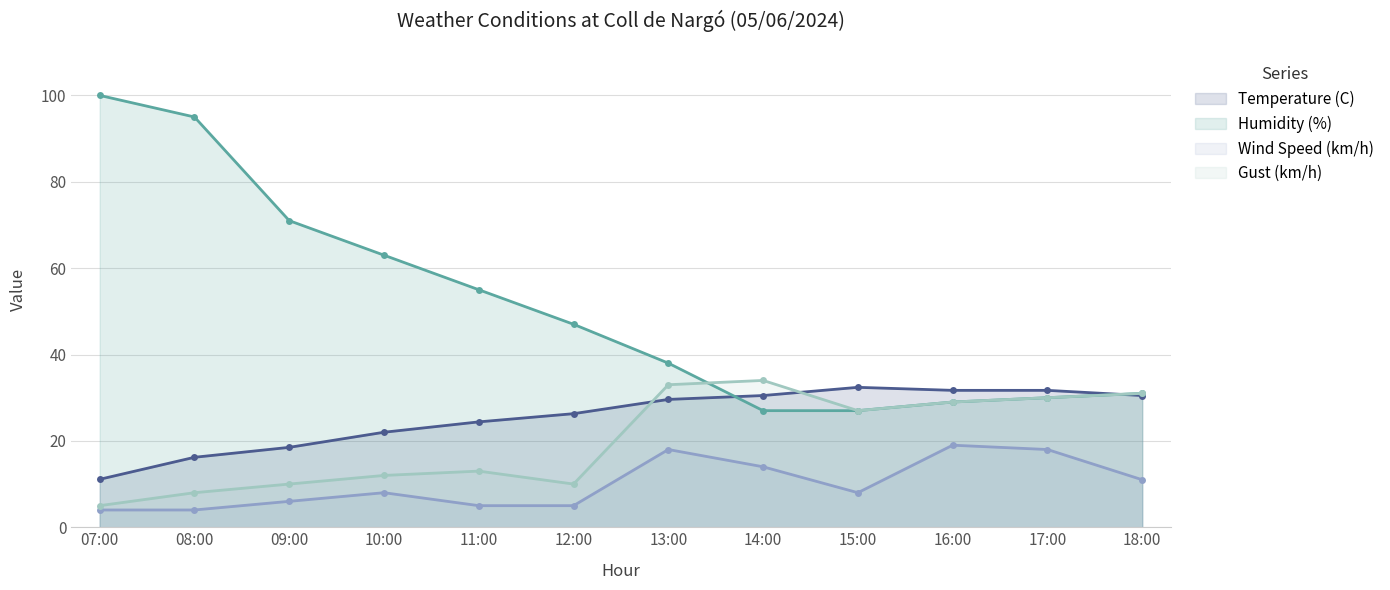

Reading right to left, what are all the values shown in this chart?

Temperature (C): 18:00=30.5	17:00=31.7	16:00=31.7	15:00=32.4	14:00=30.5	13:00=29.6	12:00=26.3	11:00=24.4	10:00=22.0	09:00=18.5	08:00=16.2	07:00=11.1
Humidity (%): 18:00=31.0	17:00=30.0	16:00=29.0	15:00=27.0	14:00=27.0	13:00=38.0	12:00=47.0	11:00=55.0	10:00=63.0	09:00=71.0	08:00=95.0	07:00=100.0
Wind Speed (km/h): 18:00=11.0	17:00=18.0	16:00=19.0	15:00=8.0	14:00=14.0	13:00=18.0	12:00=5.0	11:00=5.0	10:00=8.0	09:00=6.0	08:00=4.0	07:00=4.0
Gust (km/h): 18:00=31.0	17:00=30.0	16:00=29.0	15:00=27.0	14:00=34.0	13:00=33.0	12:00=10.0	11:00=13.0	10:00=12.0	09:00=10.0	08:00=8.0	07:00=5.0